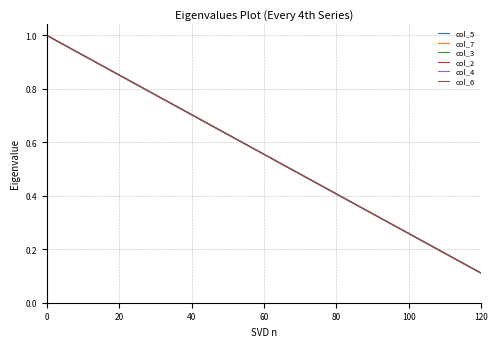

What is the value of the col_6 point at the 7th from the left?

0.3